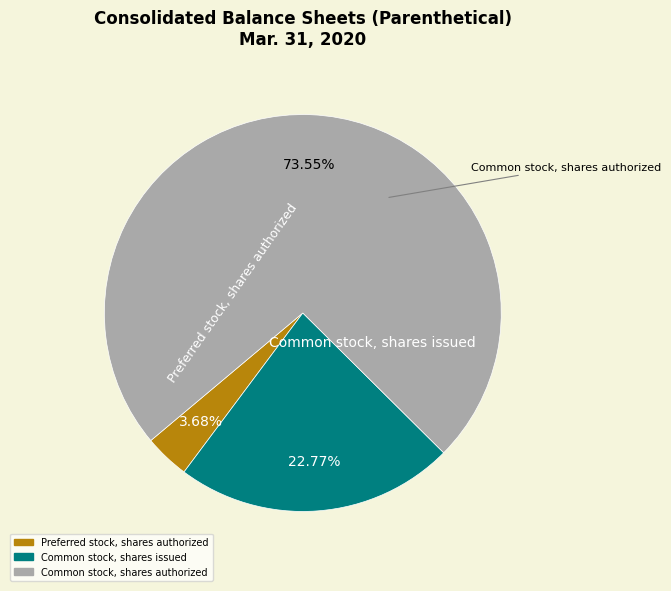

Count the number of slices in the pie.

3